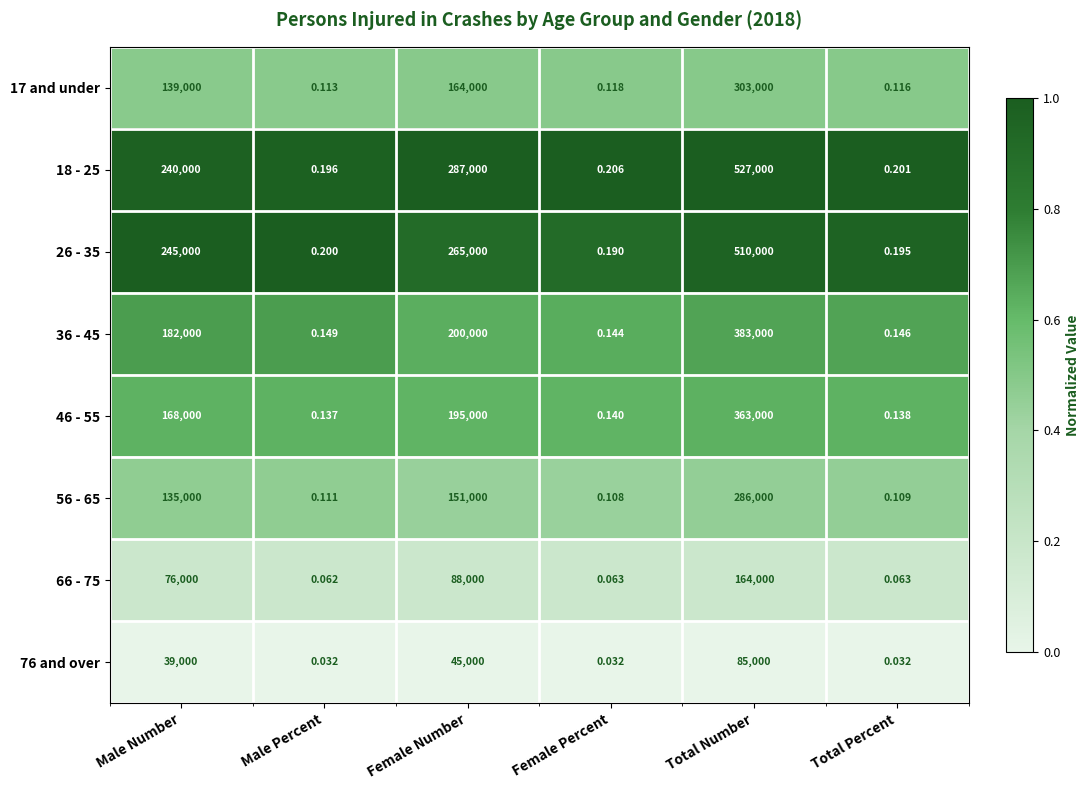

How many distinct data groups are displayed?

8